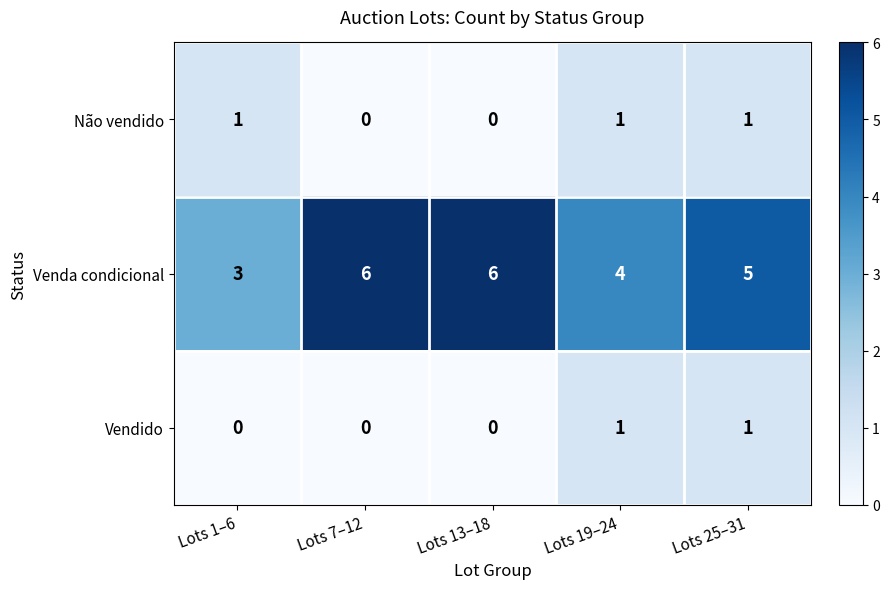

Reading left to right, transcribe all the data shown in this chart.

Não vendido: Lots 1–6=1	Lots 7–12=0	Lots 13–18=0	Lots 19–24=1	Lots 25–31=1
Venda condicional: Lots 1–6=3	Lots 7–12=6	Lots 13–18=6	Lots 19–24=4	Lots 25–31=5
Vendido: Lots 1–6=0	Lots 7–12=0	Lots 13–18=0	Lots 19–24=1	Lots 25–31=1